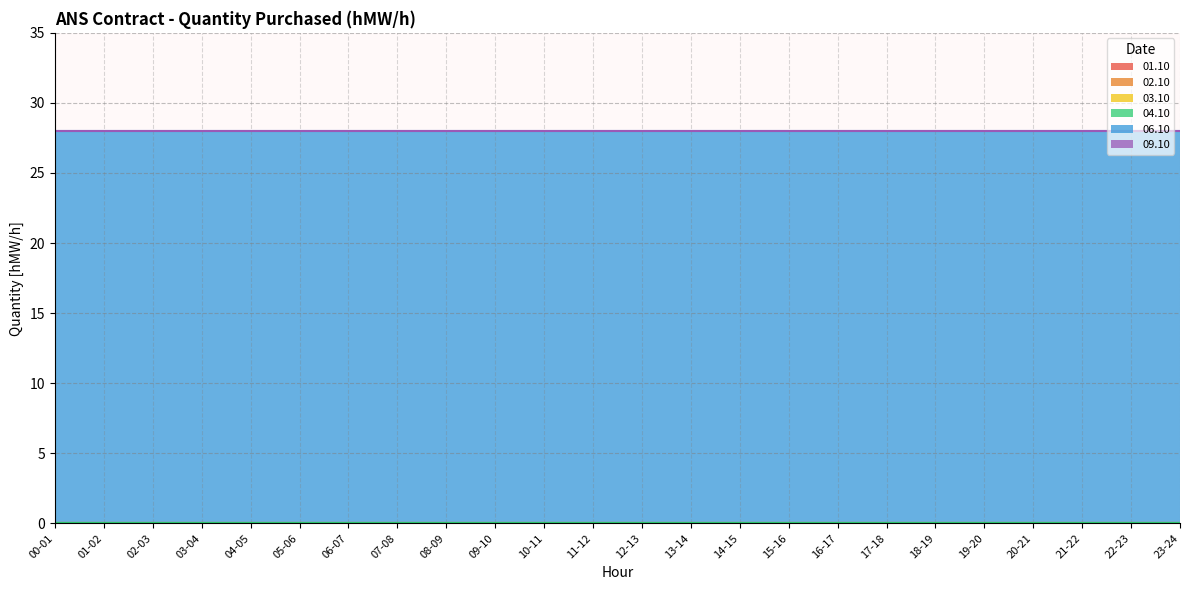

How many lines are shown in the chart?

6